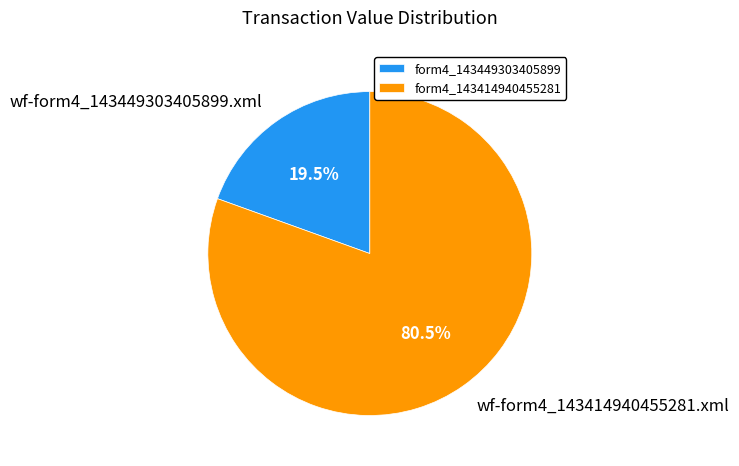

How much of the chart is everything except form4_143414940455281?

19.5%